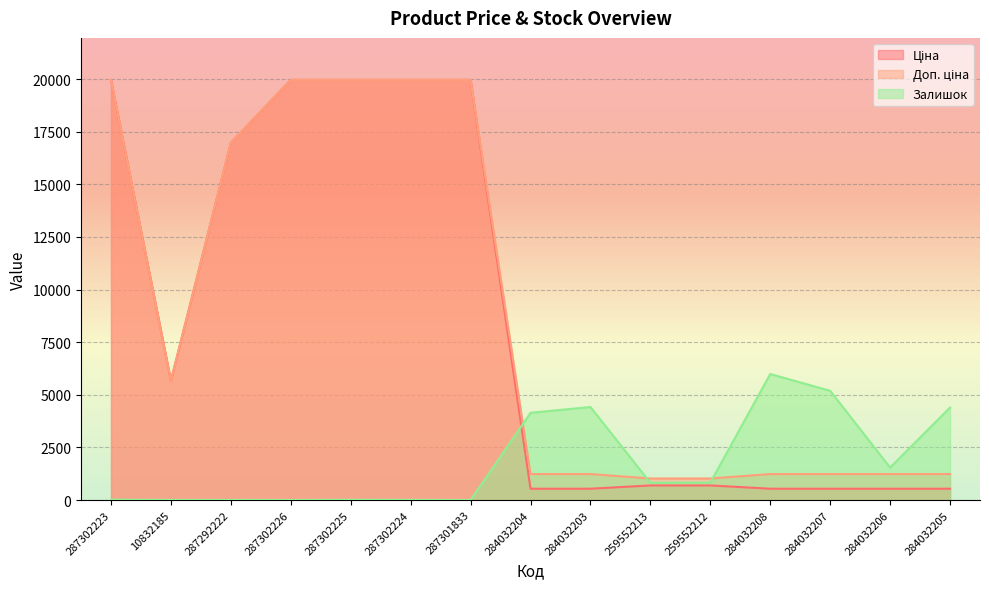

How many times do Доп. ціна and Залишок cross each other?

3